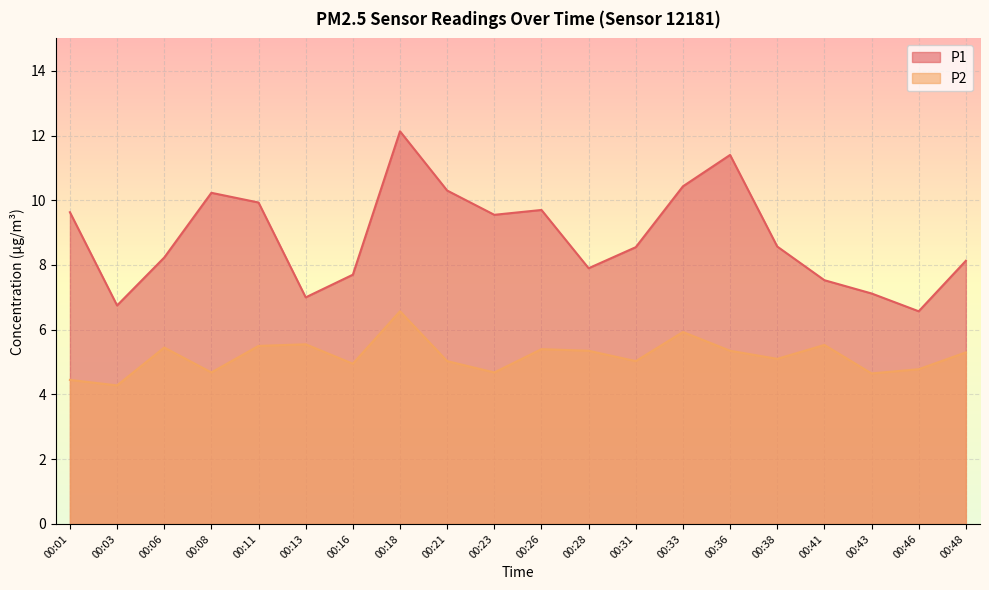

What is the sum of the P1 values at 00:38 and 00:41?

16.1